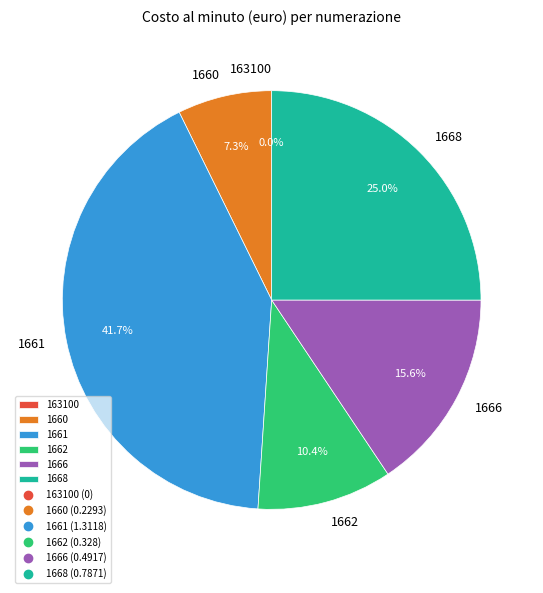

Which has a higher value, 1660 or 1661?

1661